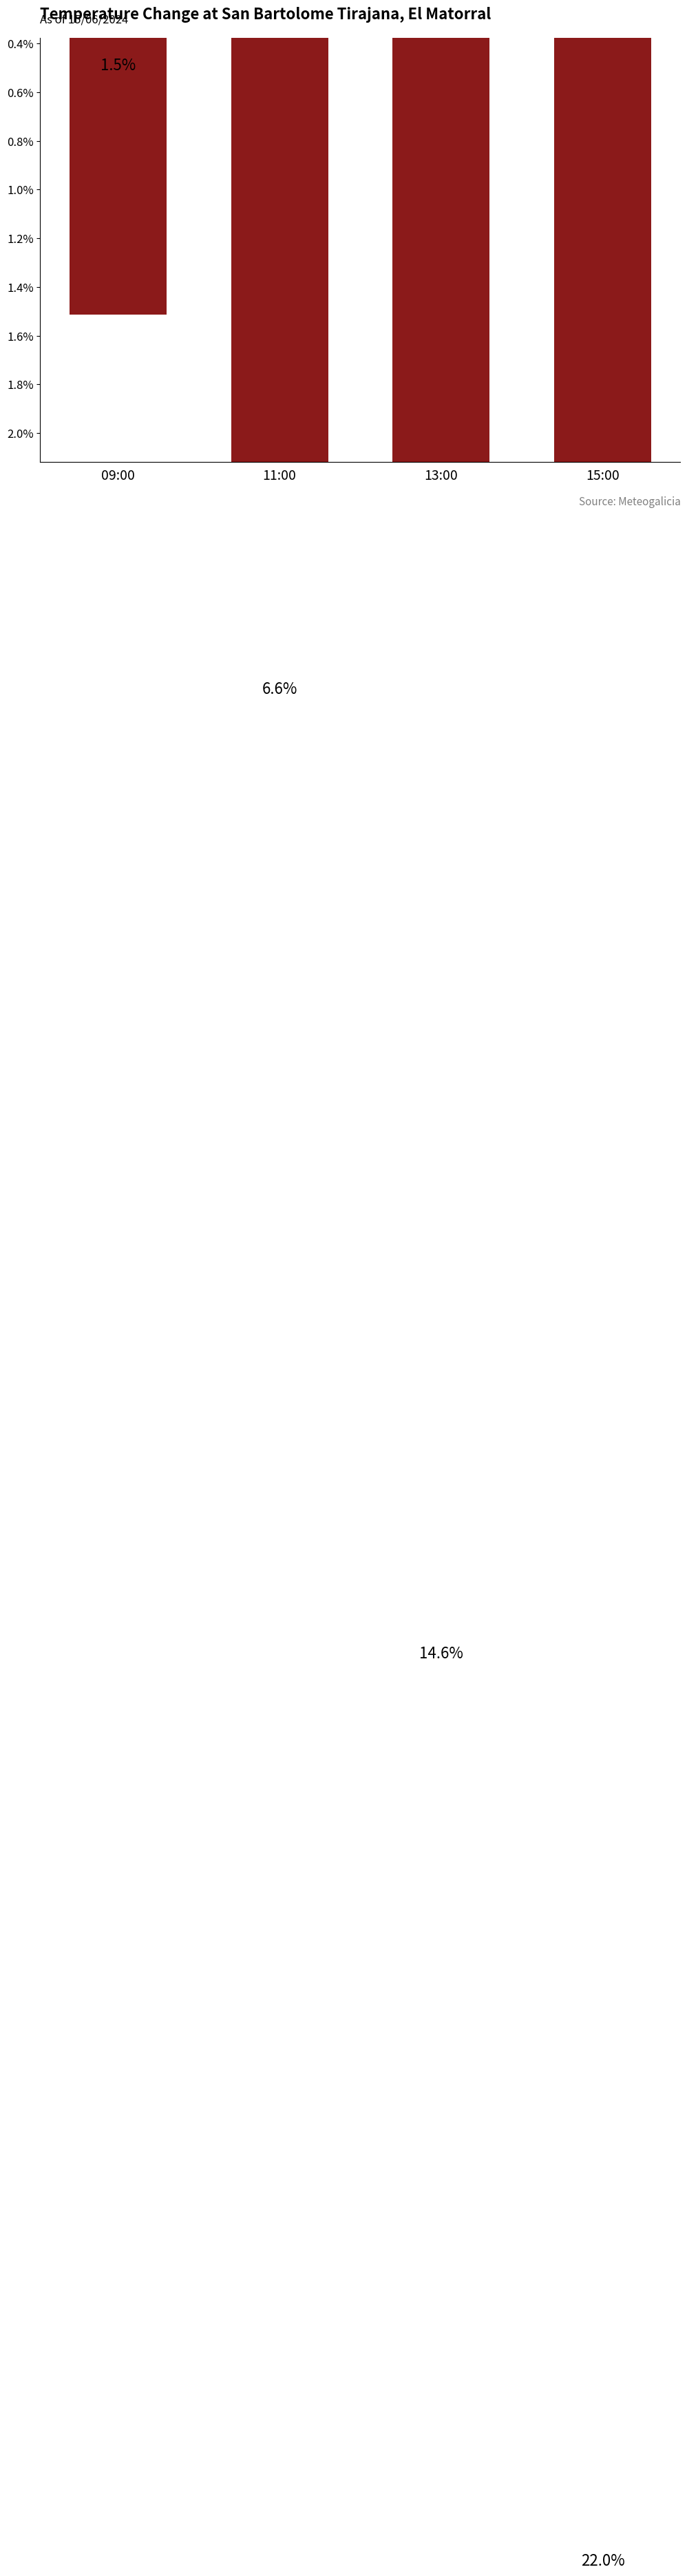

What is the sum of all values?

44.7